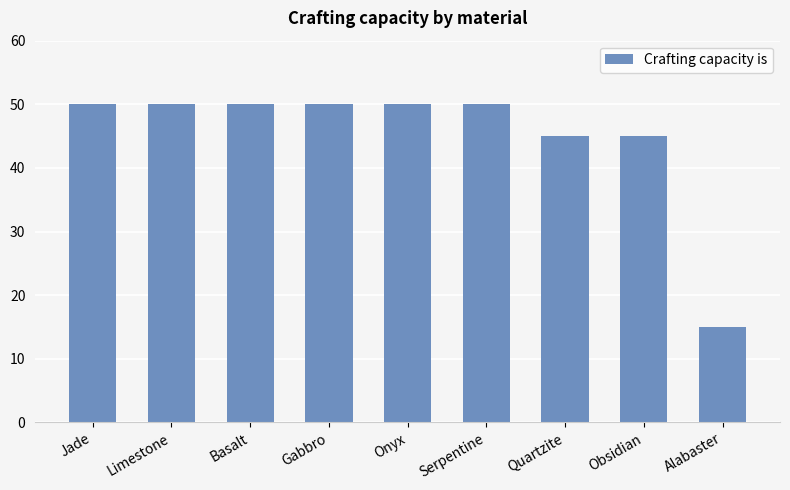

What is the difference between the maximum and minimum values?

35